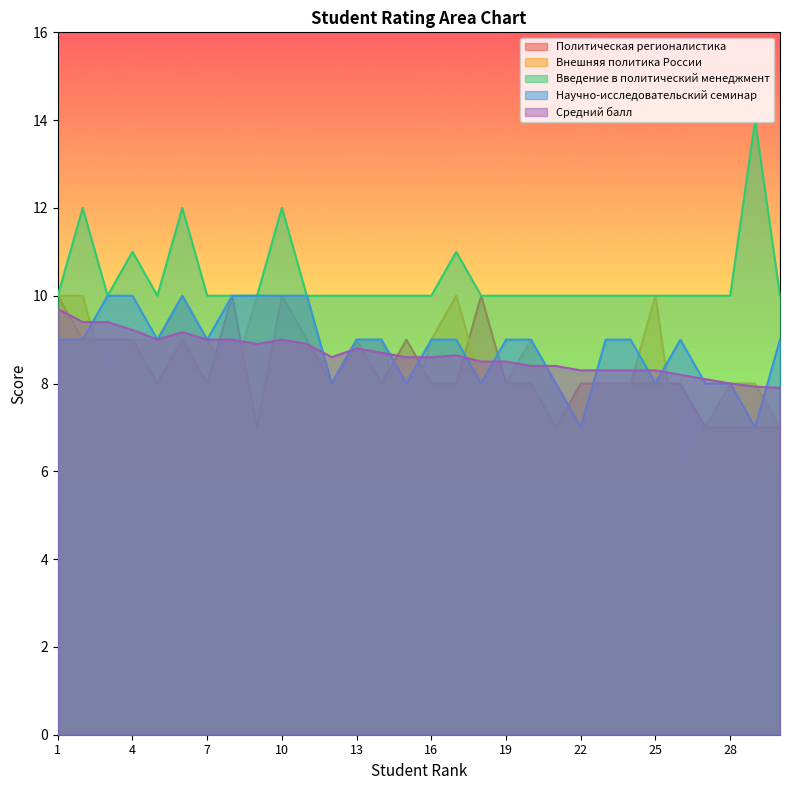

Which series has the widest spread of values?

Внешняя политика России